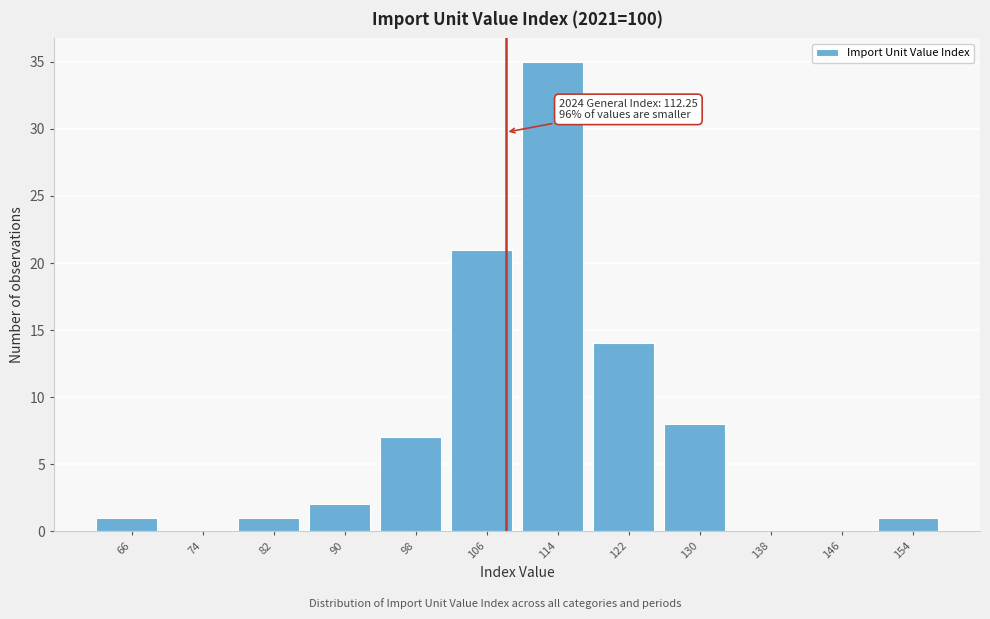

Reading left to right, list all the values displayed in this chart.

66=1	74=0	82=1	90=2	98=7	106=21	114=35	122=14	130=8	138=0	146=0	154=1